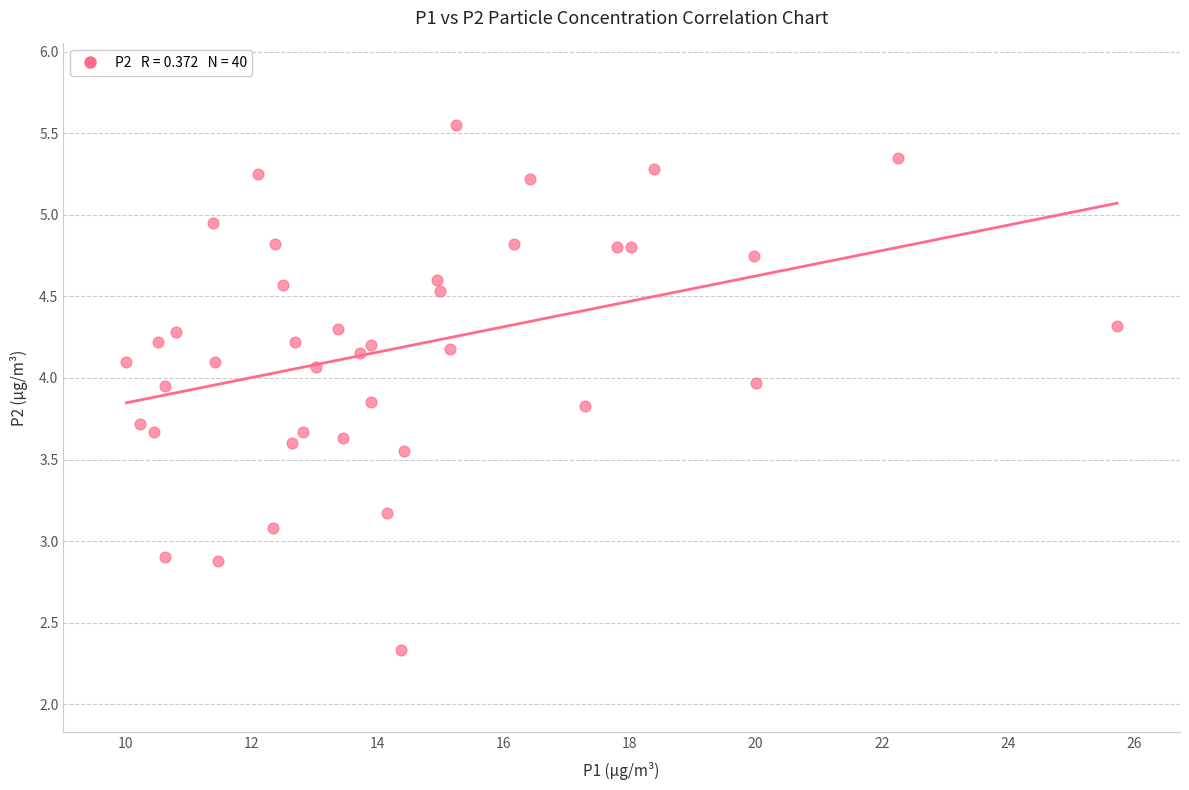

What is the range of X values (max minus min)?

15.7